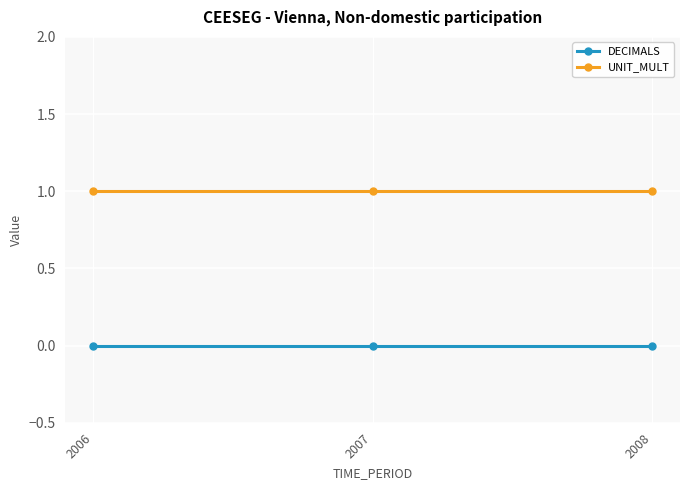

The value of UNIT_MULT at 2007 is 1. True or false?

True